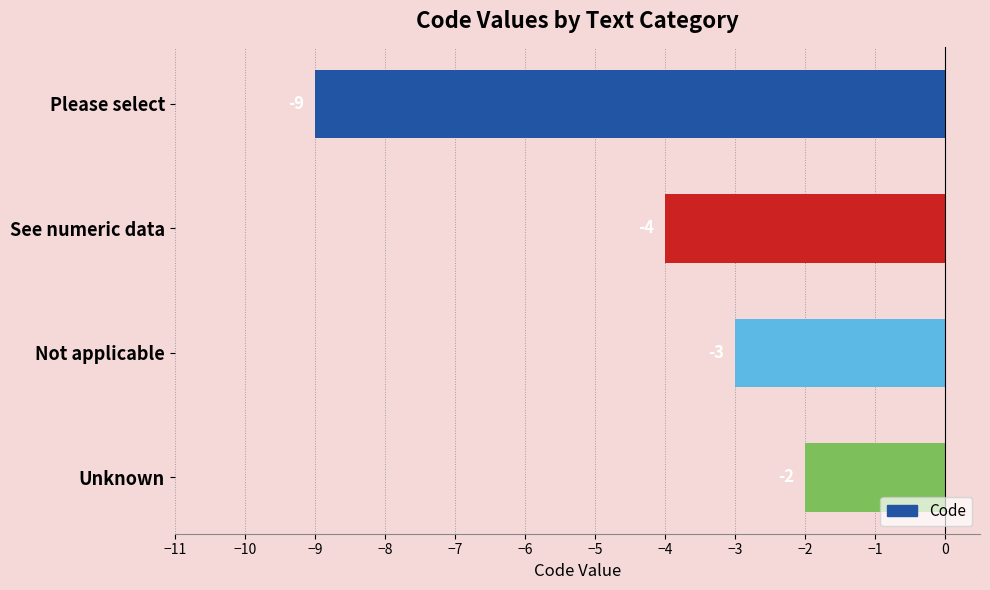

What is the difference between the second highest and minimum values?

6